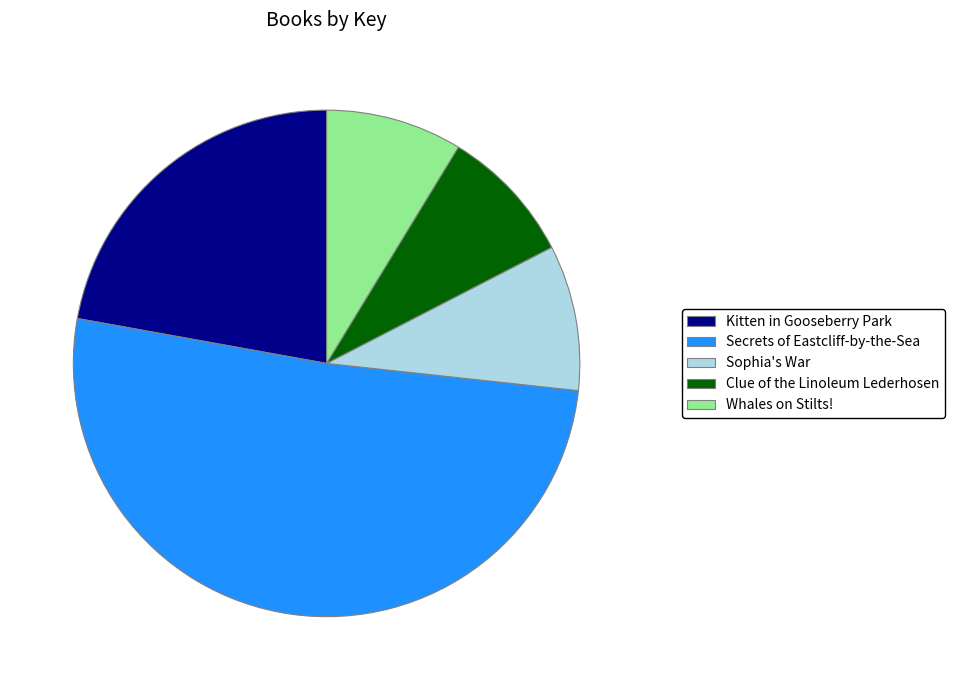

Do Clue of the Linoleum Lederhosen and Sophia's War together represent more than half of the pie?

No